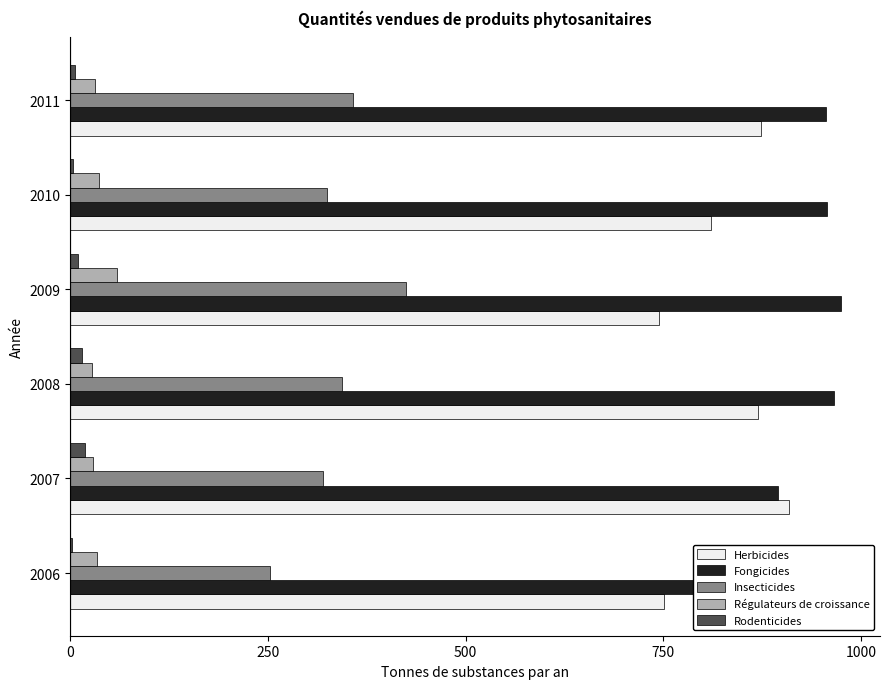

Are the bars horizontal?

Yes